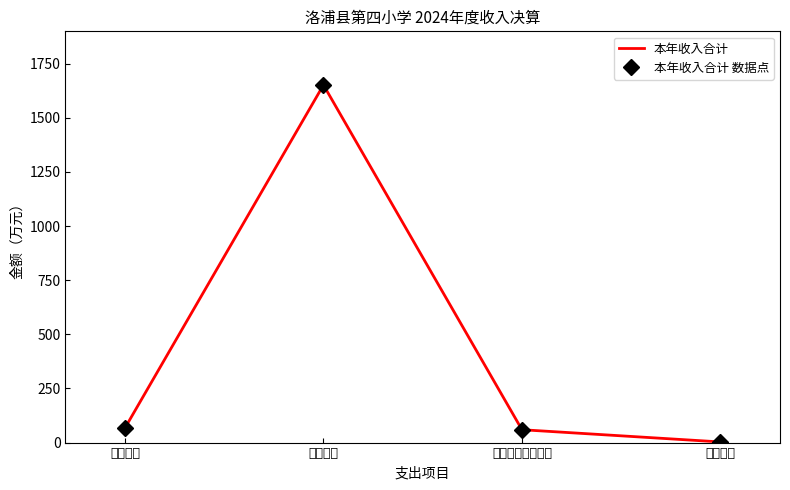

What is the value of the 本年收入合计 point at the 3rd from the left?

59.4